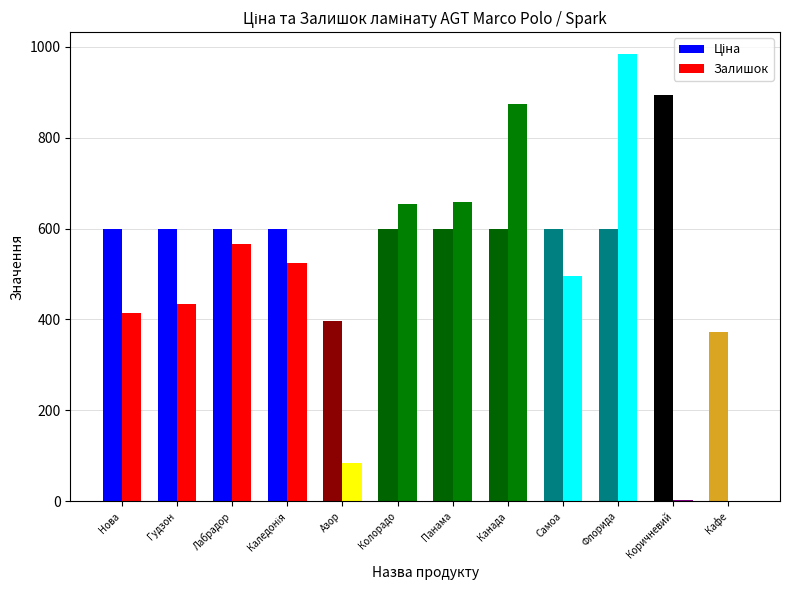

What is the approximate value of Залишок at Панама?

658.0